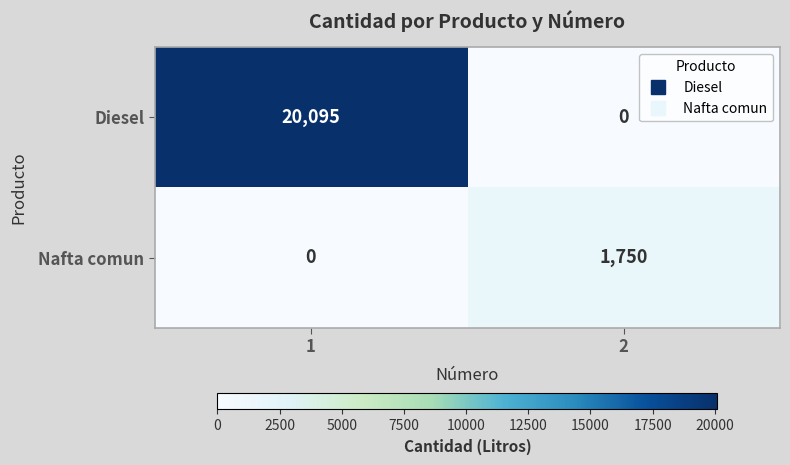

What is the sum of all Diesel values?

20095